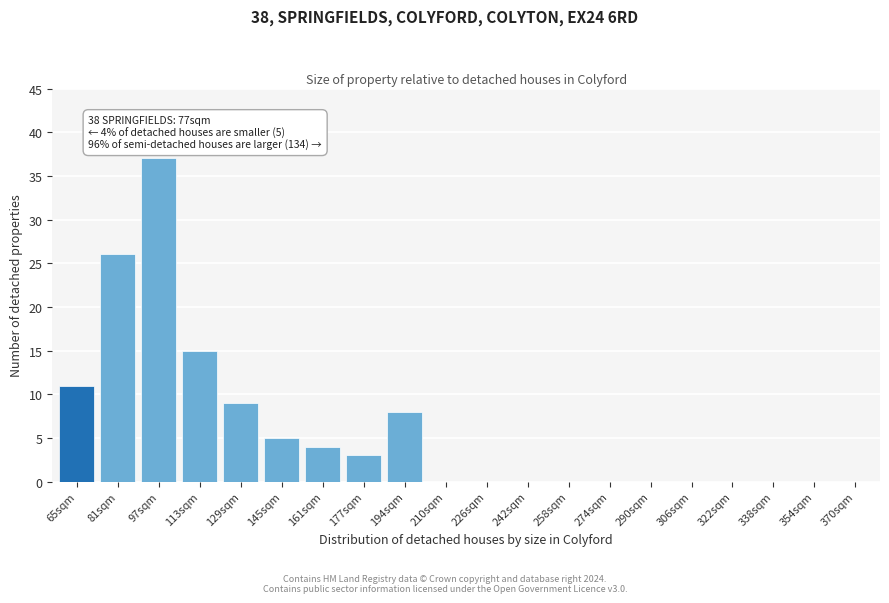

Reading left to right, transcribe all the data shown in this chart.

65sqm=11	81sqm=26	97sqm=37	113sqm=15	129sqm=9	145sqm=5	161sqm=4	177sqm=3	194sqm=8	210sqm=0	226sqm=0	242sqm=0	258sqm=0	274sqm=0	290sqm=0	306sqm=0	322sqm=0	338sqm=0	354sqm=0	370sqm=0